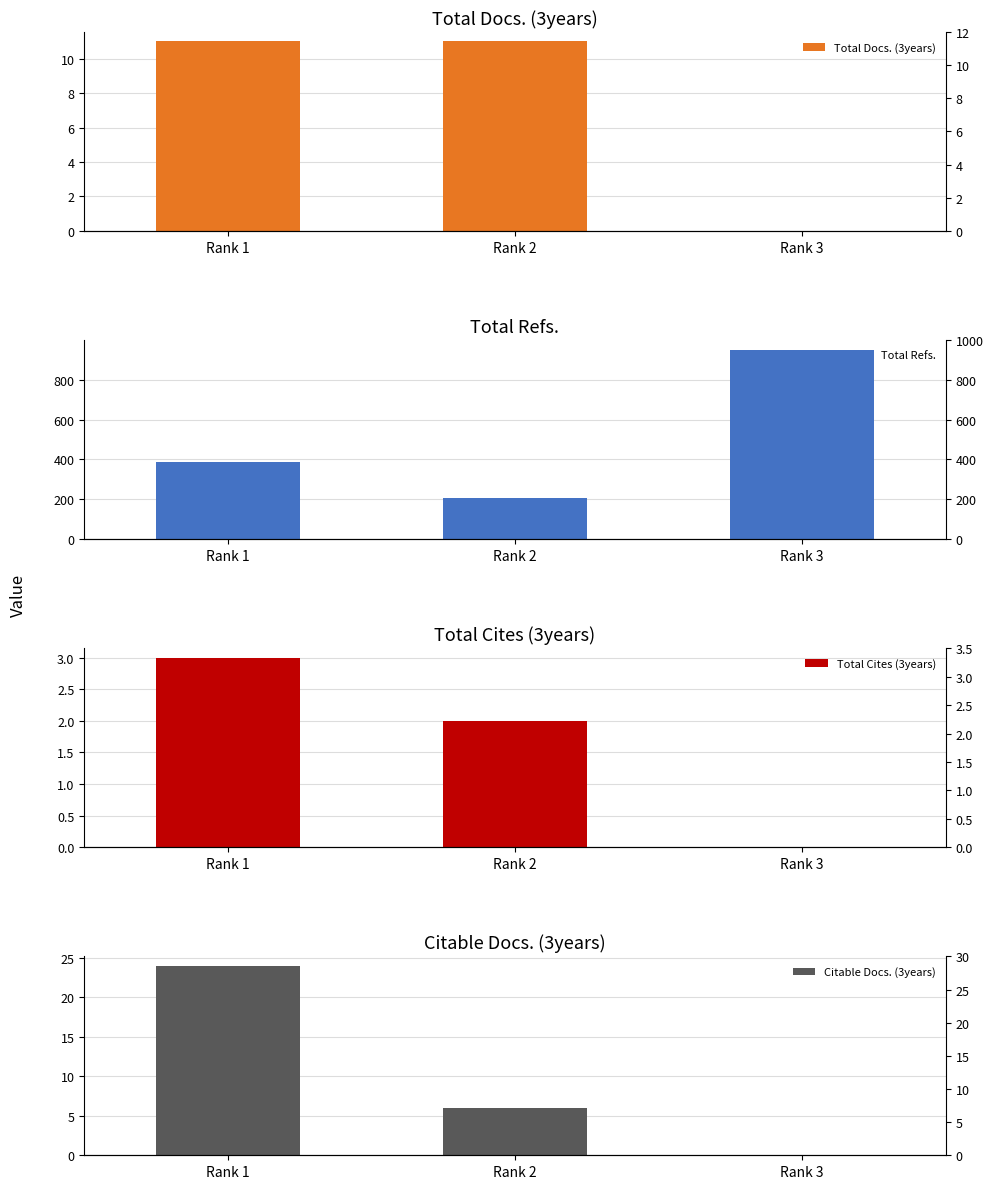

The Total Docs. (3years) series shows 5 at Rank 3. True or false?

False